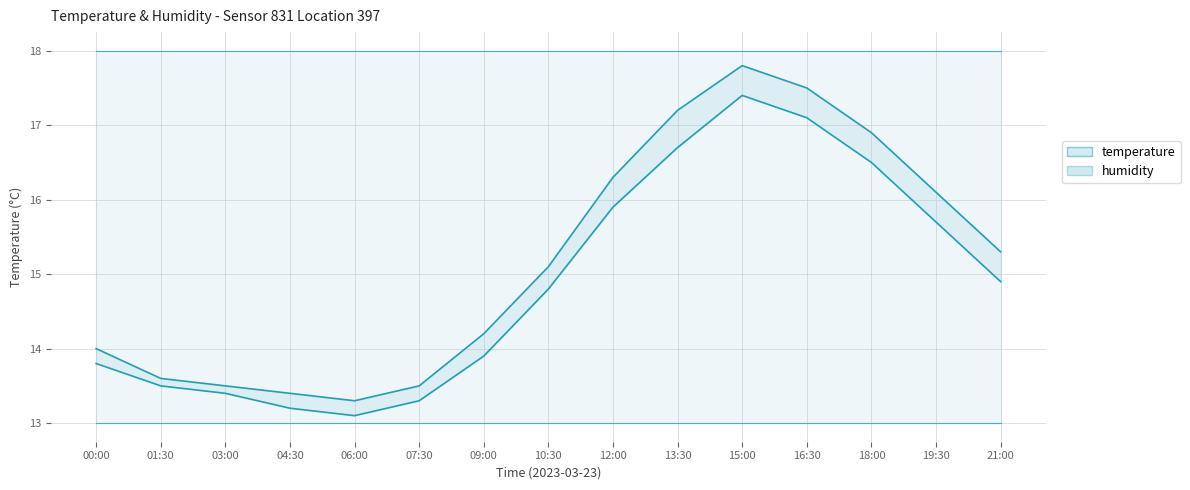

List the series in order of their overall mean, highest first.

temperature_upper, temperature_lower